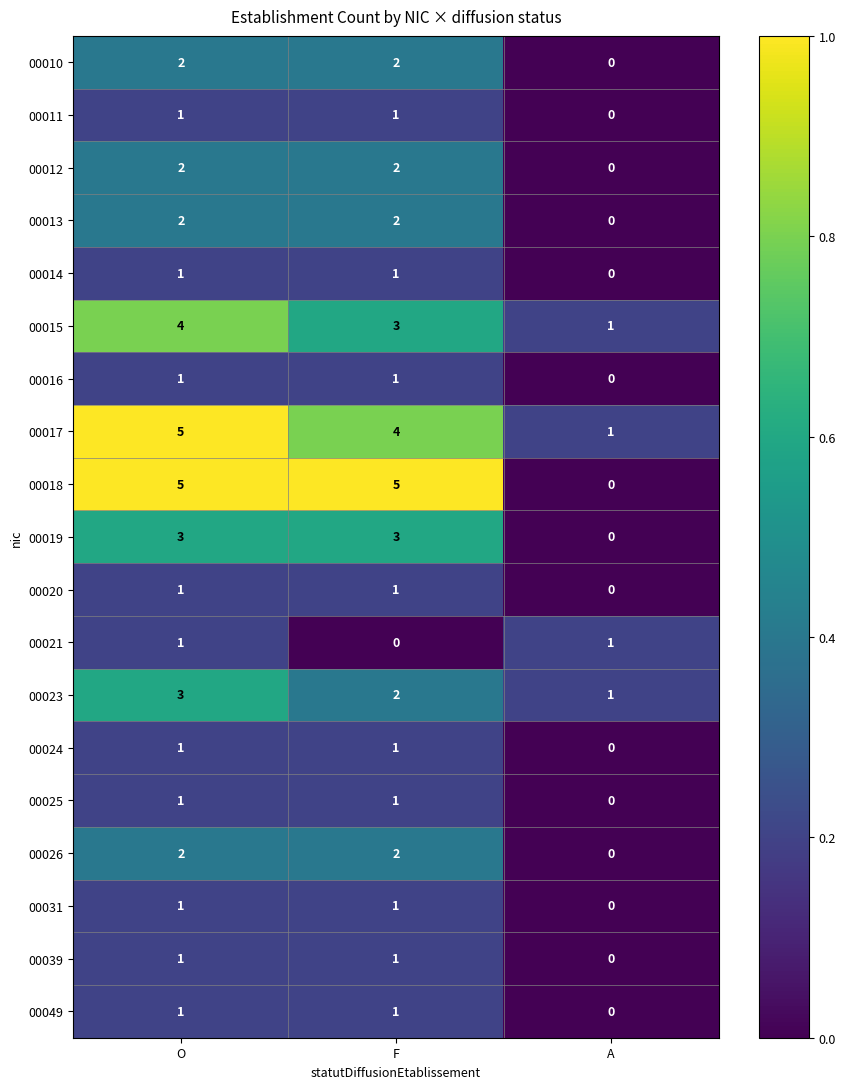

At which label does 00016 reach its minimum?

A